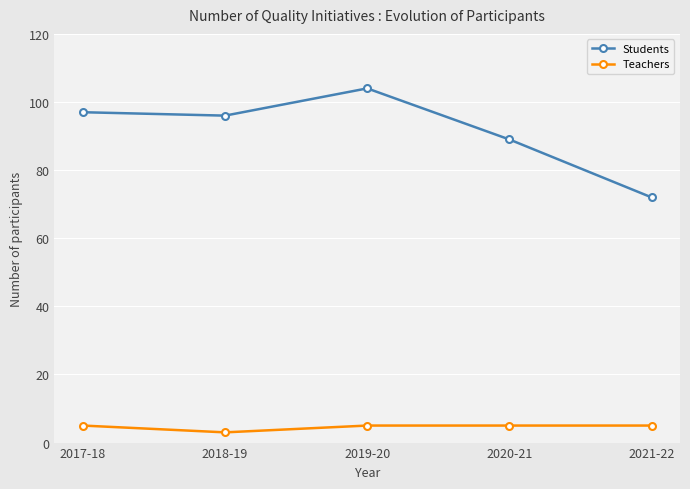

At which category does Teachers reach its first local valley?

2018-19